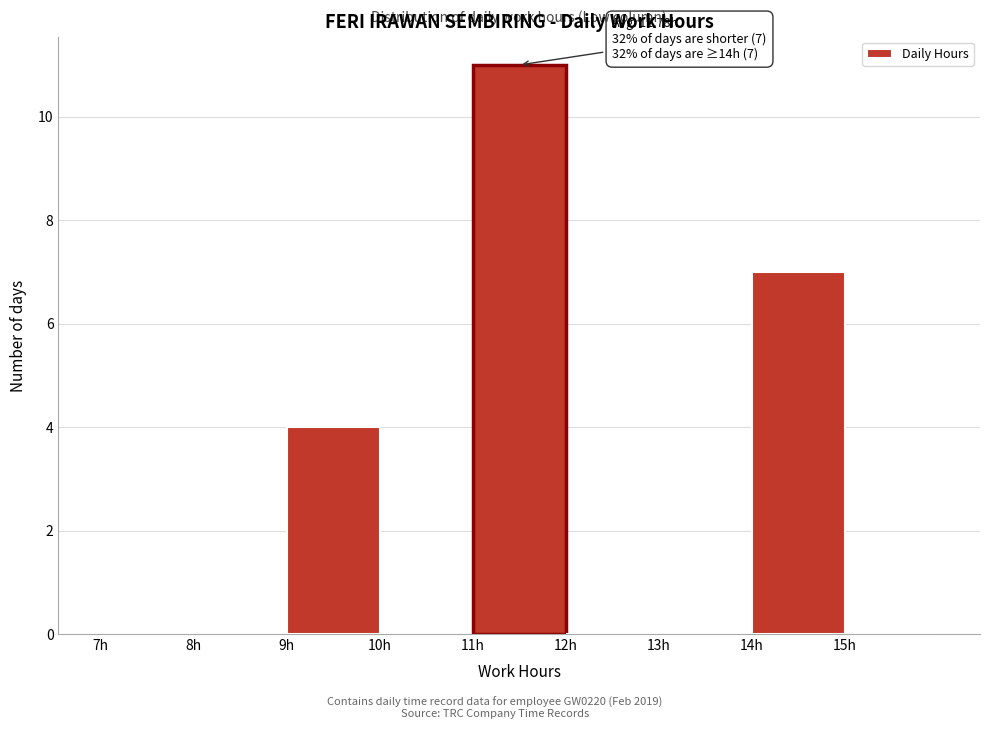

Which range on the x-axis has the tallest bar?

11 to 12